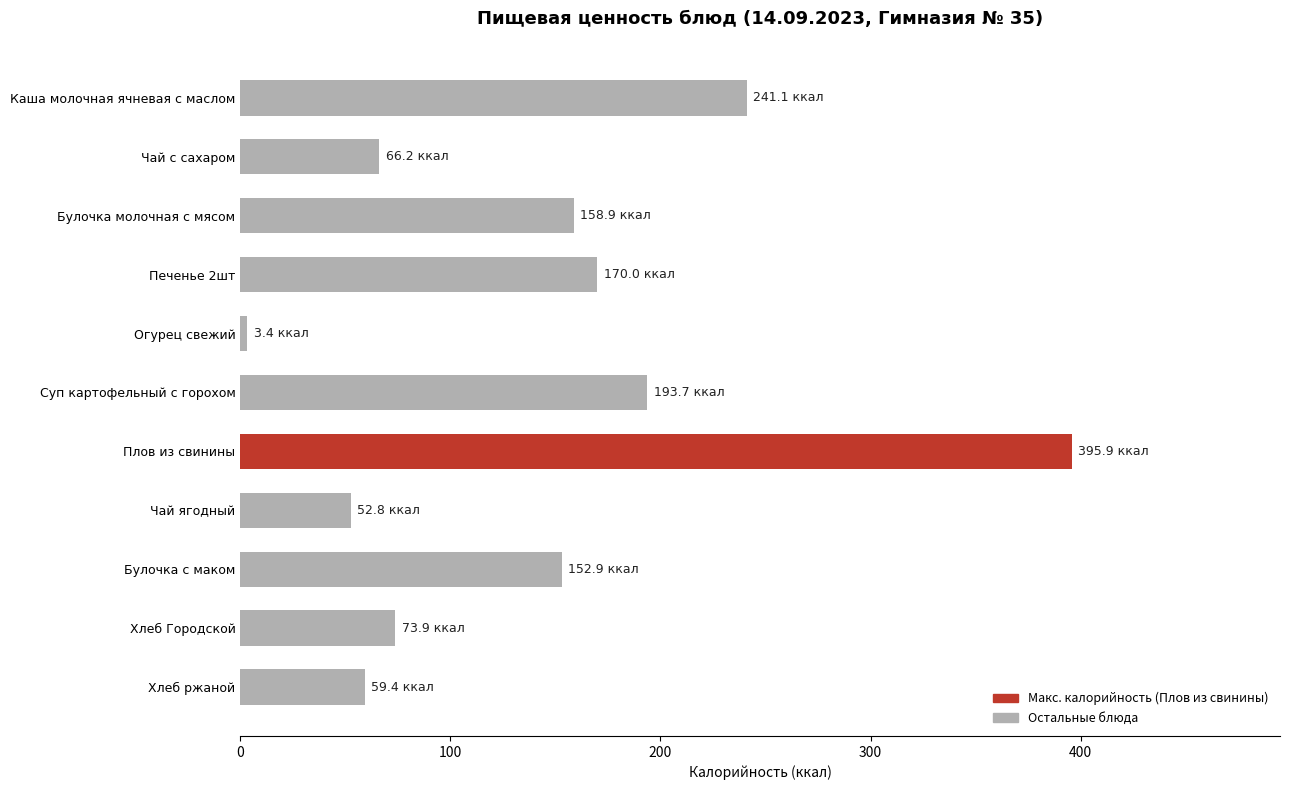

Read the value at Чай с сахаром.

66.2